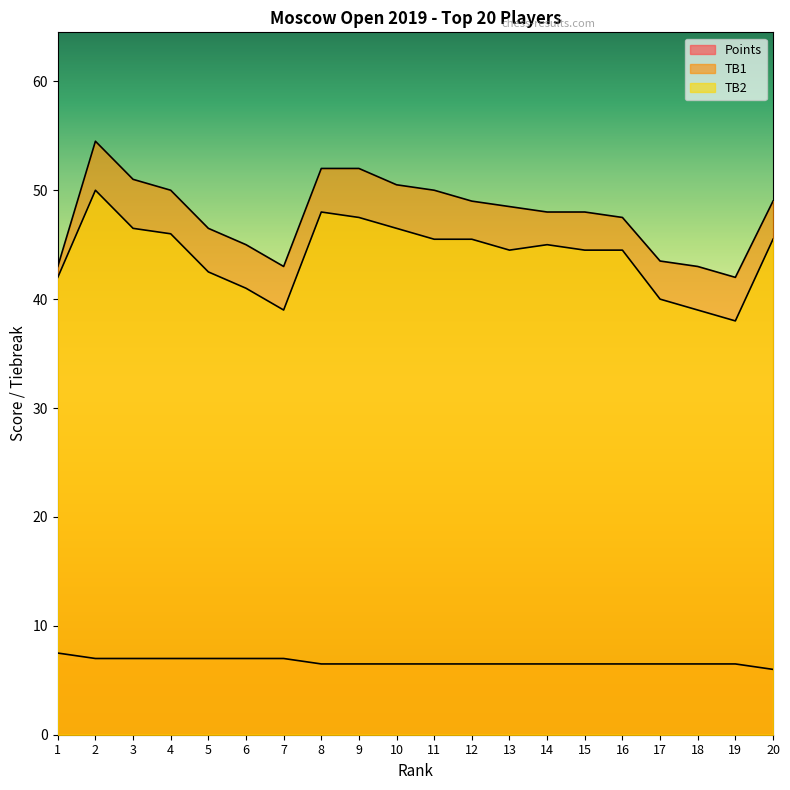

What is the sum of all Points values?

133.5